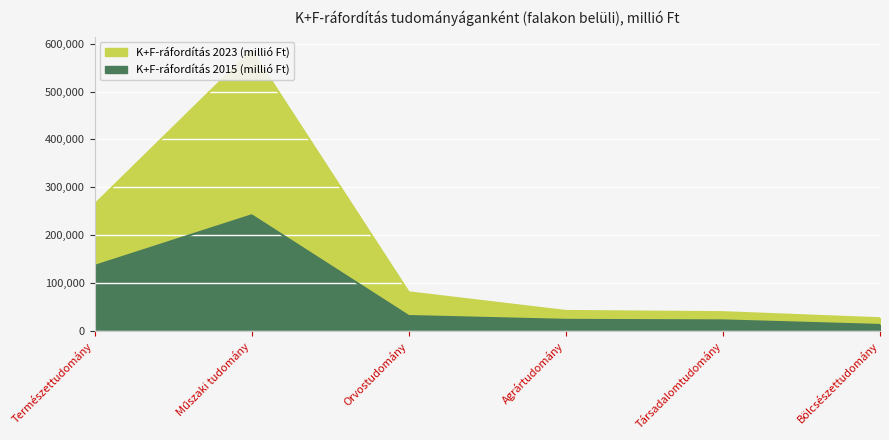

What is the difference between the maximum and minimum values in the K+F-ráfordítás 2015 (millió Ft) series?

229297